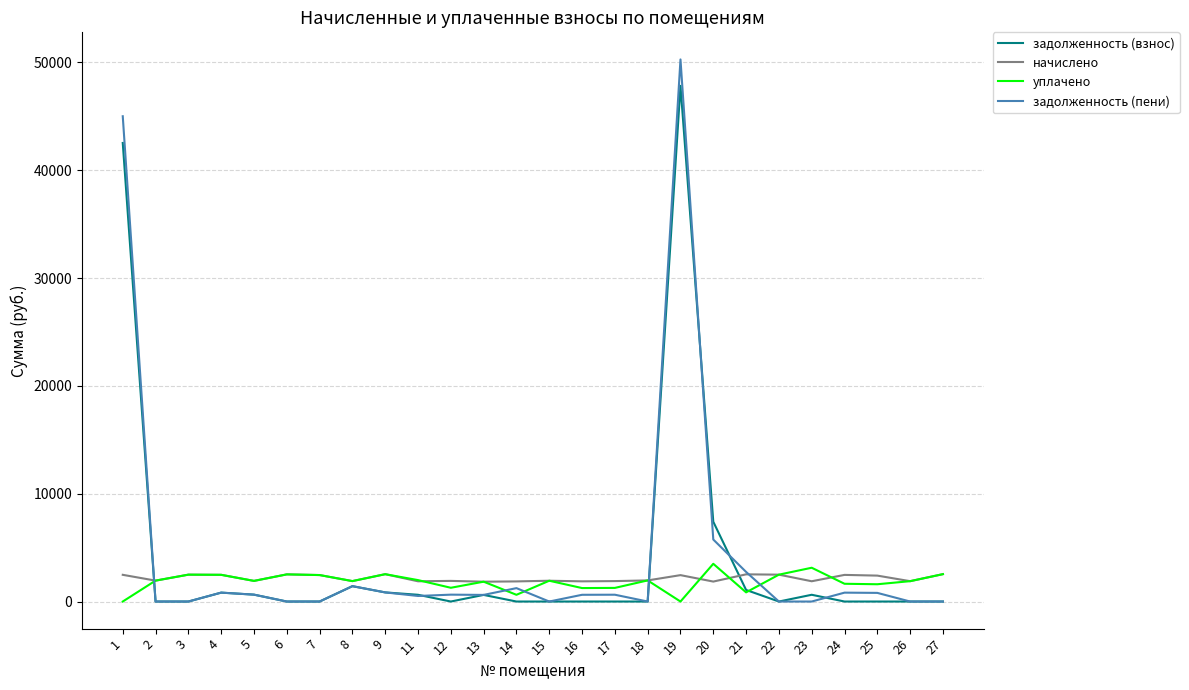

At which category is the sum across all series the highest?

19